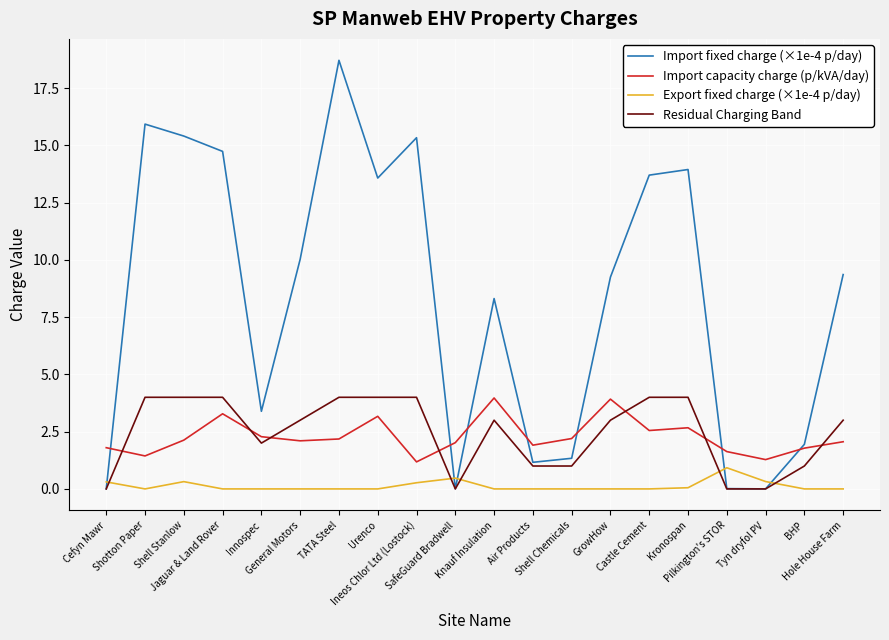

Is this an area chart (filled region under the line)?

No